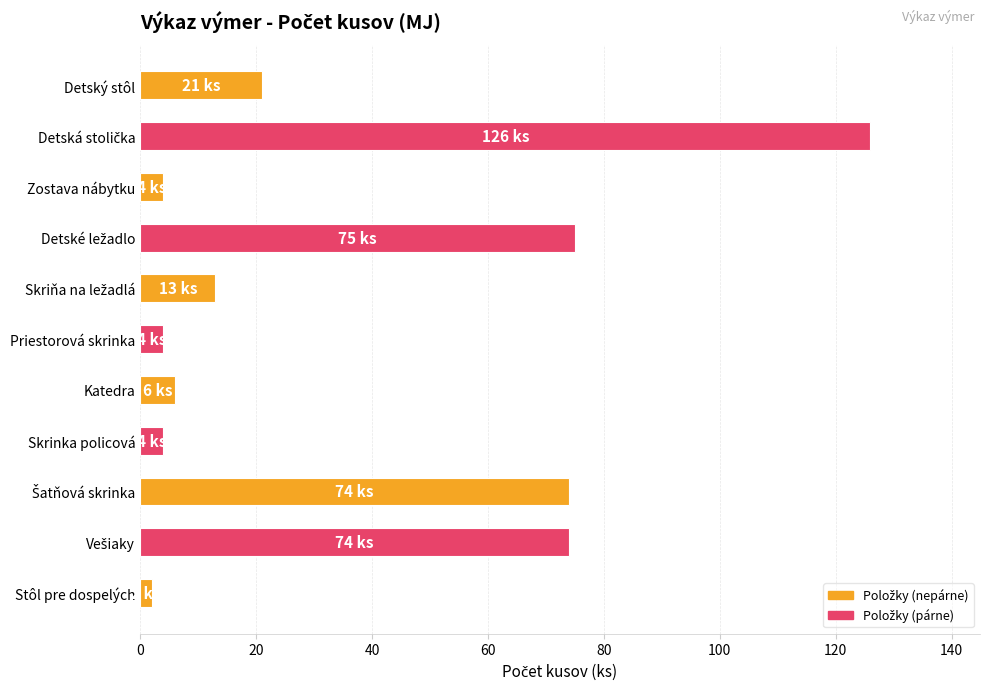

What is the average value?

37